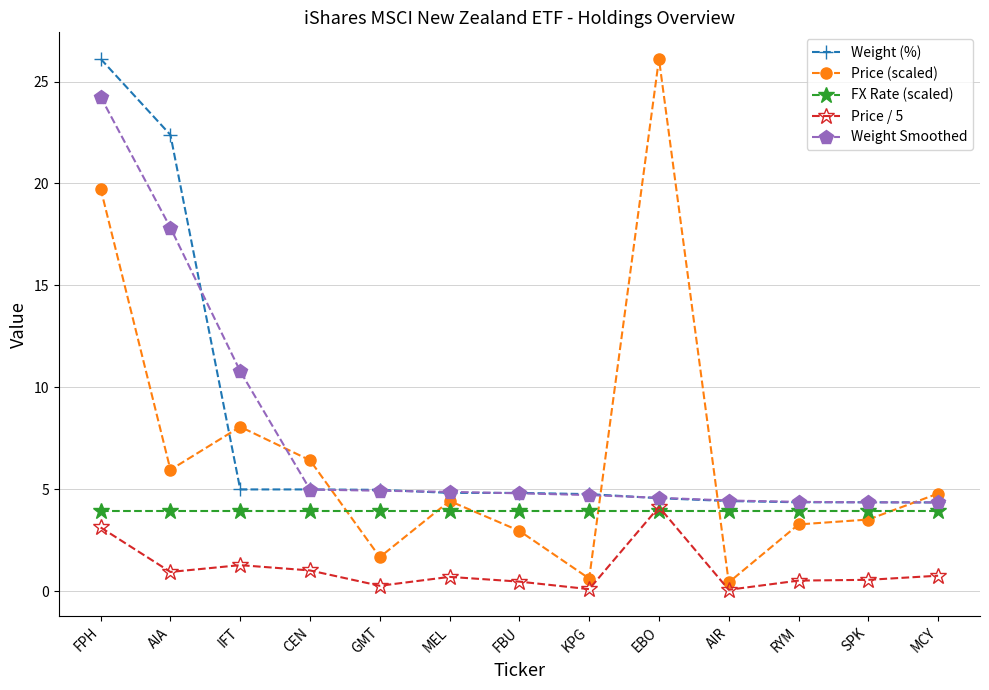

At how many categories does at least one series exceed 18?

3